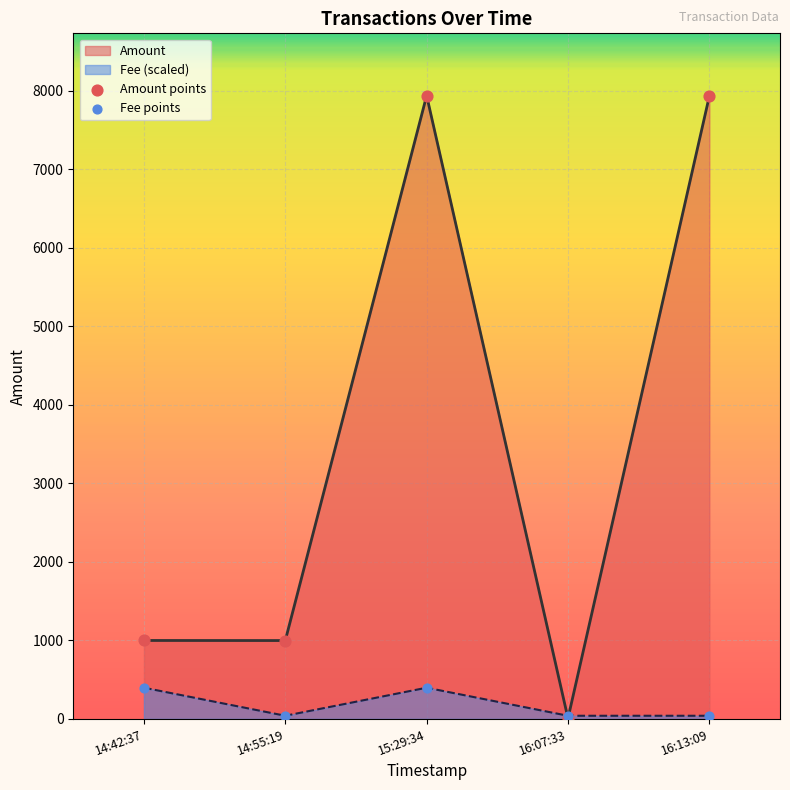

Which series contains the lowest Y value?

Amount points